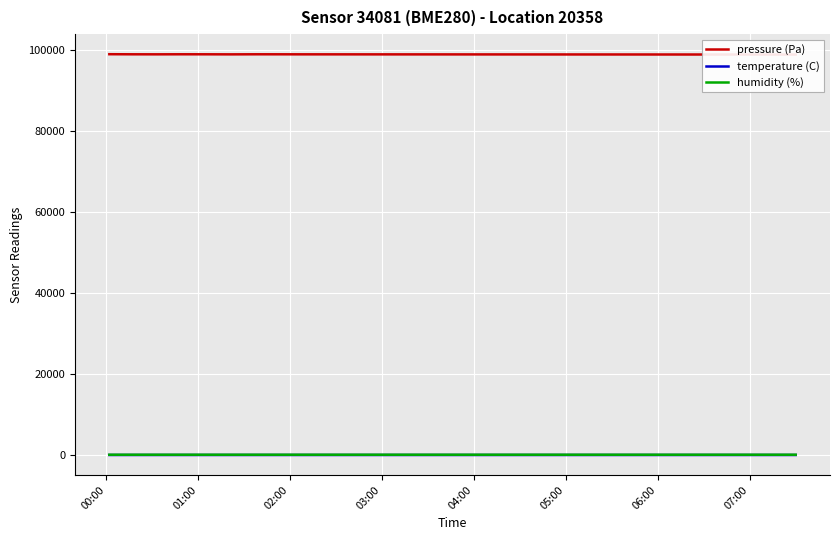

The pressure (Pa) series shows 51280.8 at 13. True or false?

False